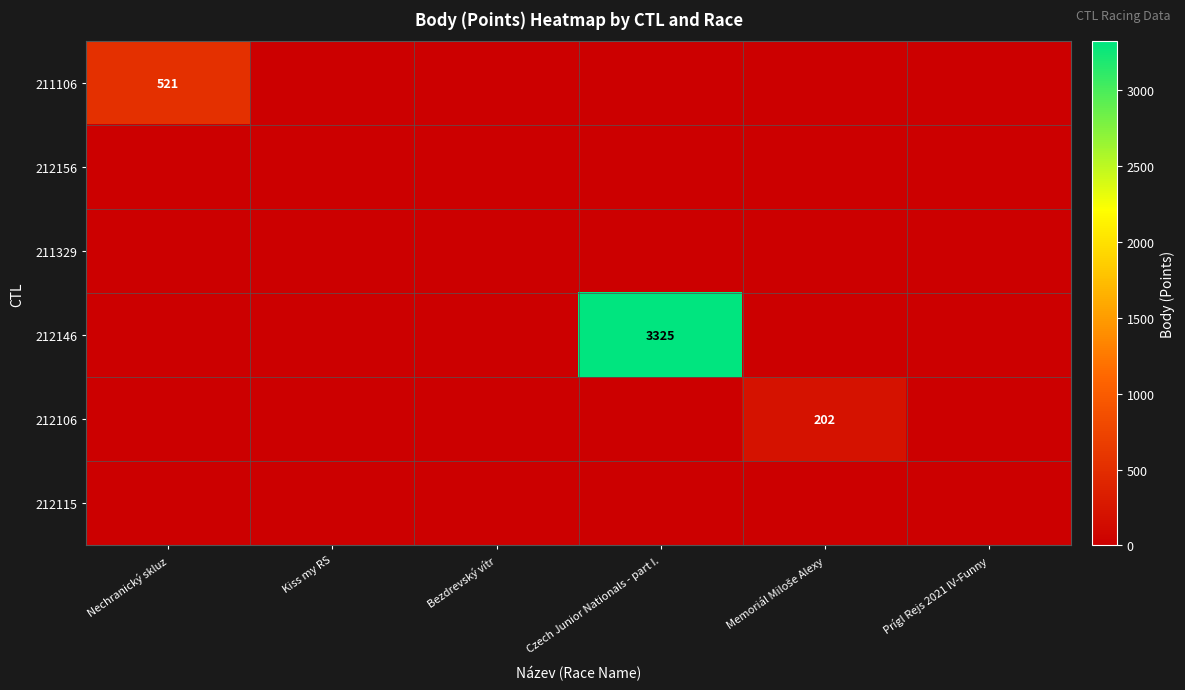

Which series has the largest range (max minus min)?

212146